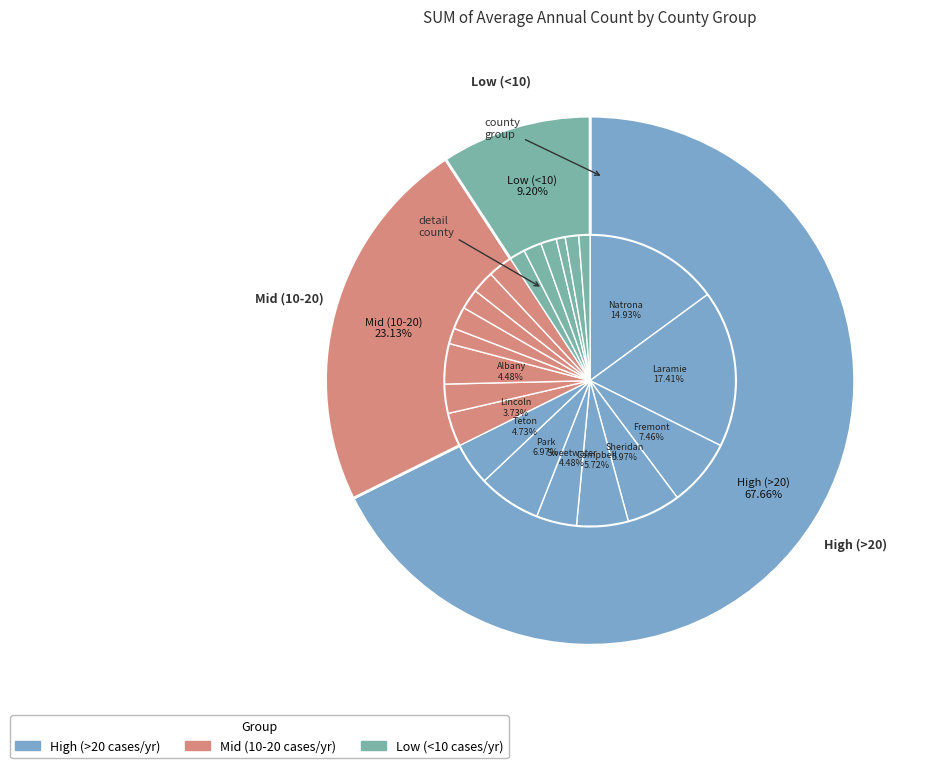

How many slices are in this pie chart?

22